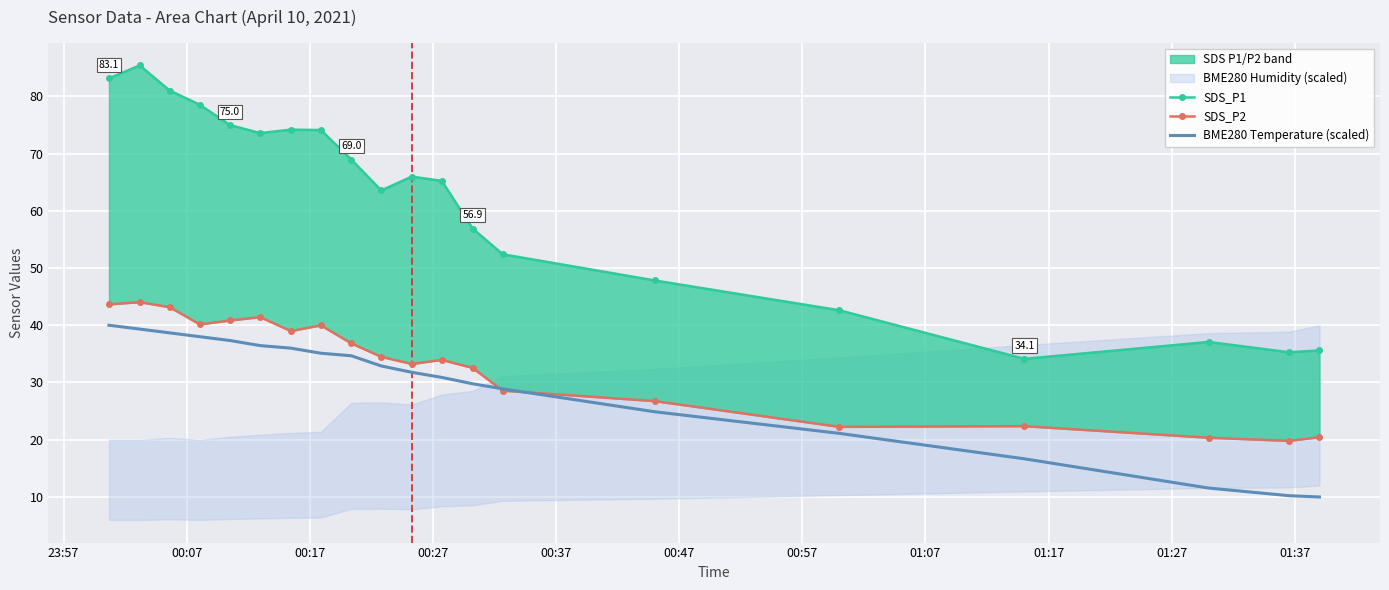

At how many categories does at least one series exceed 44?

15